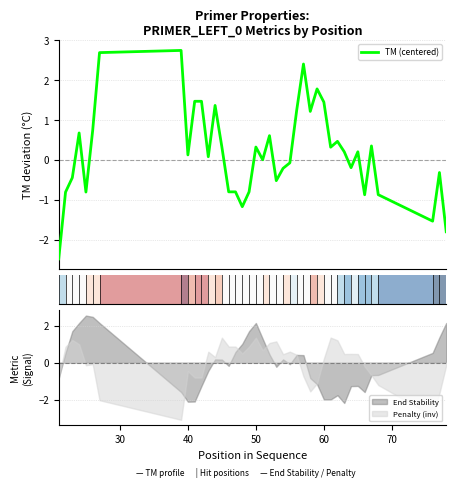

What is the lowest value of the Penalty (inv) series?

-3.1